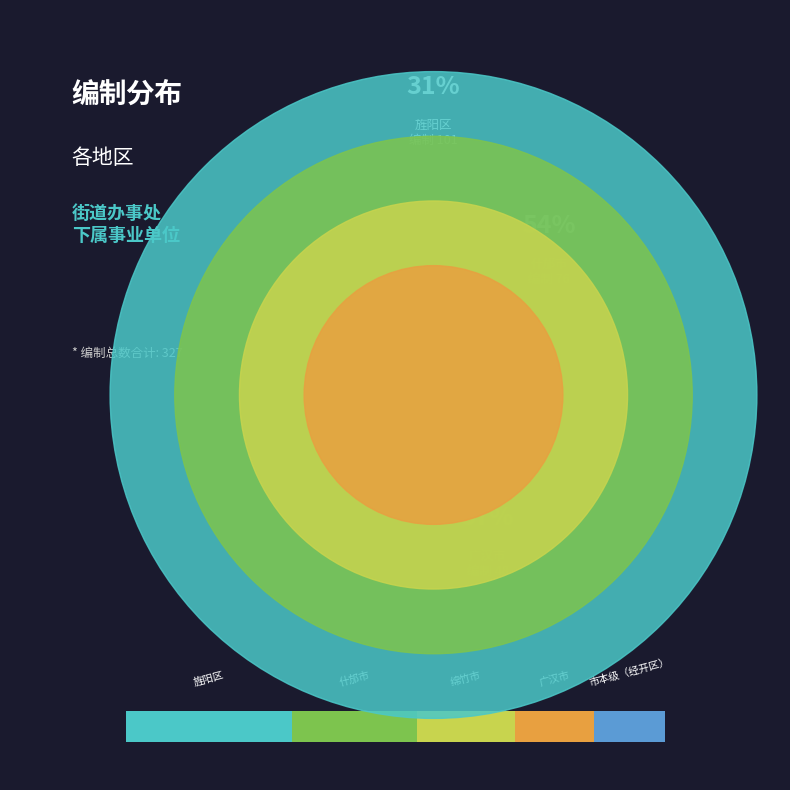

Between 什邡市 and 广汉市, which is larger?

什邡市